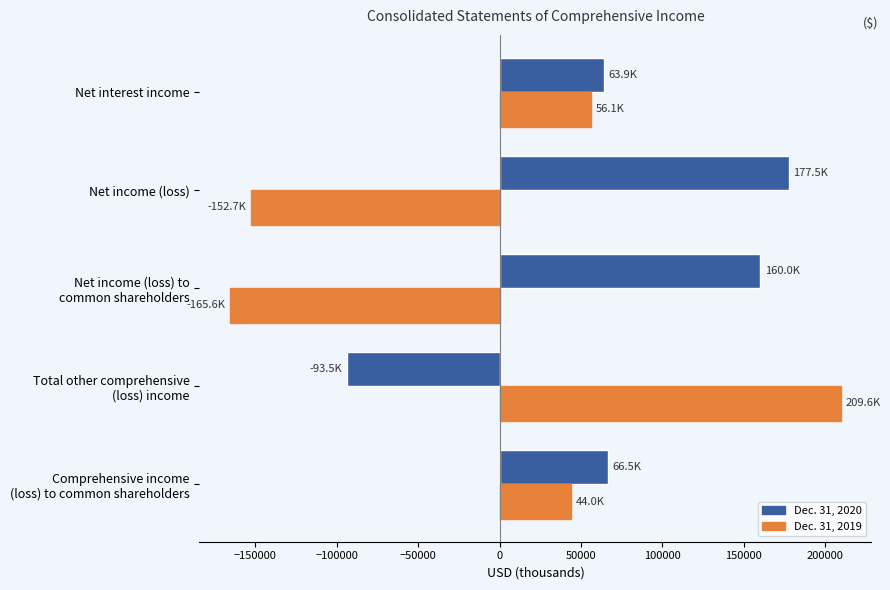

At how many categories does at least one series exceed 334?

5